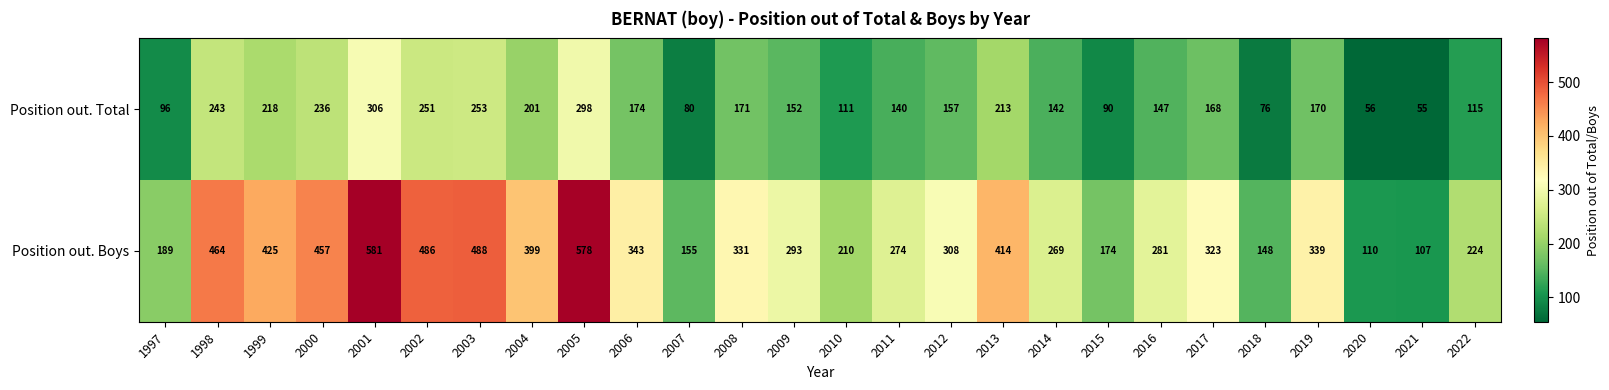

How many distinct data groups are displayed?

2